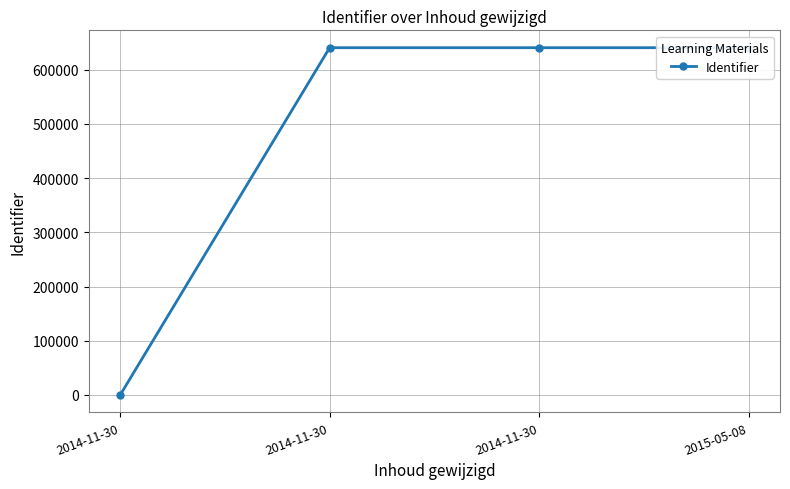

Is it true that the value at 2015-05-08 is 640763?

True